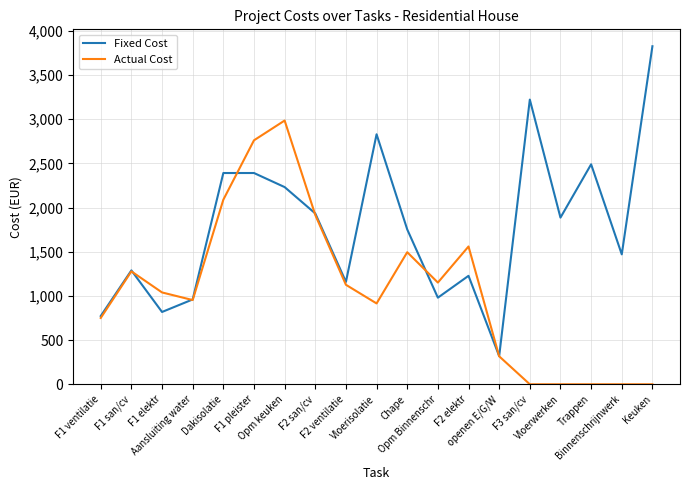

Which series has the largest total across all categories?

Fixed Cost